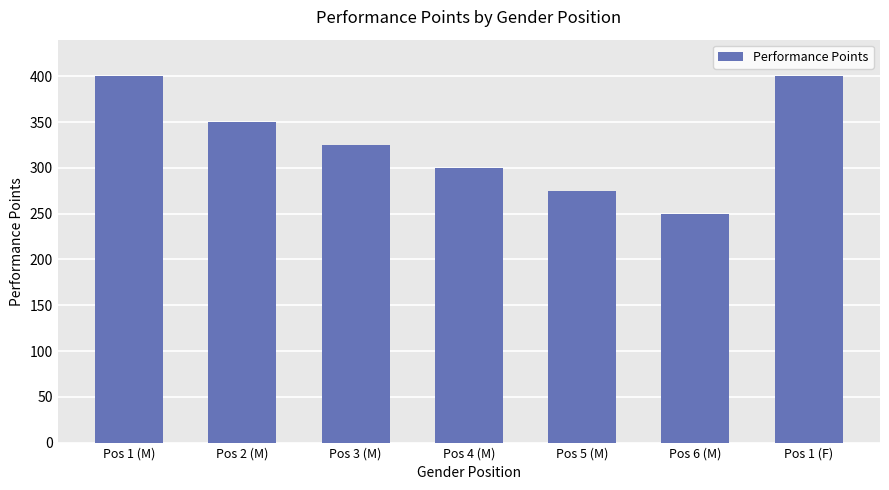

What is the sum of all values?

2300